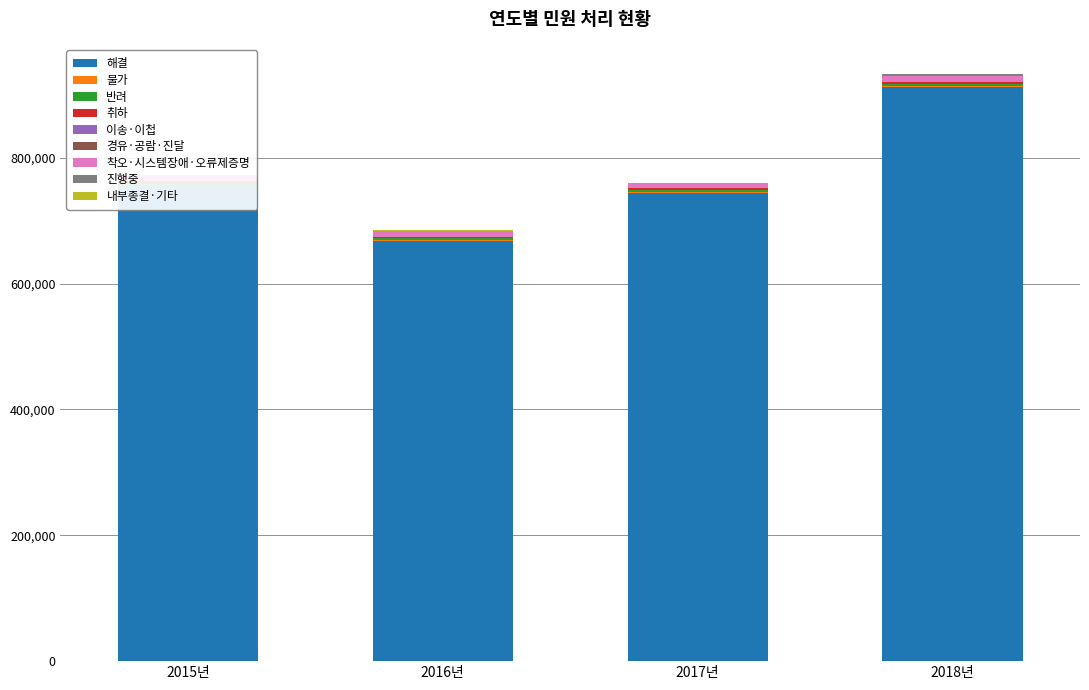

Which has a higher value, 진행중 or 반려?

반려